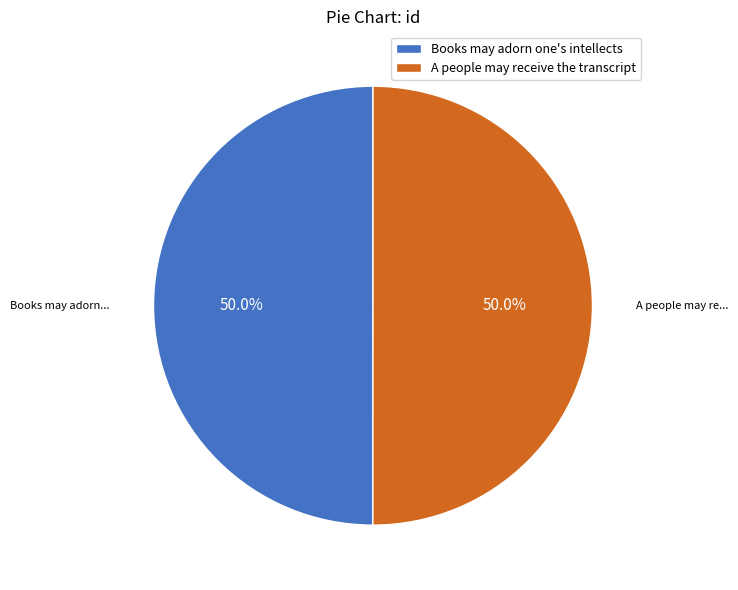

How many slices are in this pie chart?

2